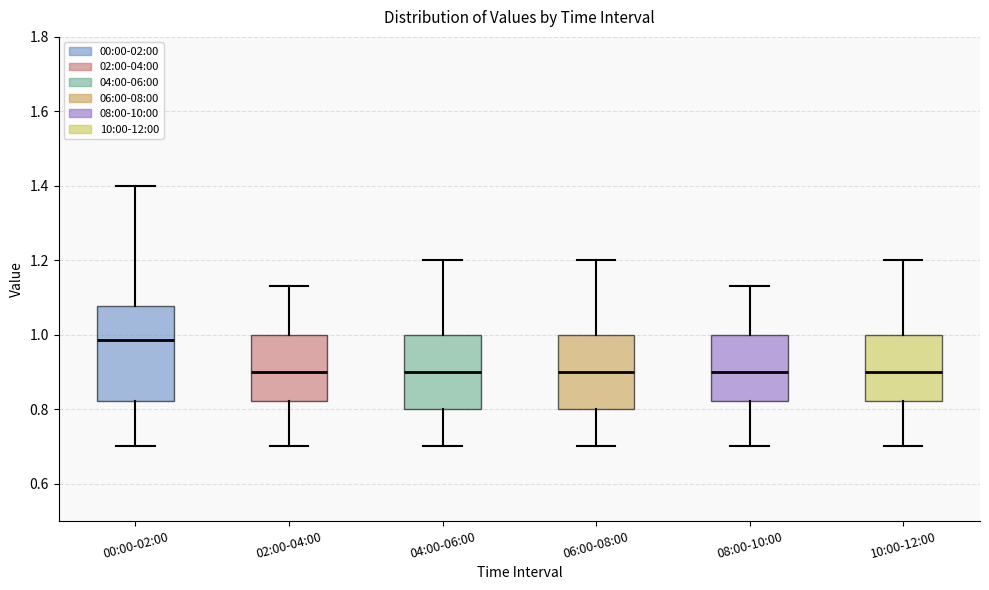

Reading left to right, read every box against the y-axis: the position of its median line, the range the box covers, and the ends of its whiskers. The values are not printed on the chart, so give them approximately, as read against the axis.

00:00-02:00: median 0.98, box 0.82 to 1.08, whiskers 0.70 to 1.40
02:00-04:00: median 0.90, box 0.82 to 1.00, whiskers 0.70 to 1.14
04:00-06:00: median 0.90, box 0.80 to 1.00, whiskers 0.70 to 1.20
06:00-08:00: median 0.90, box 0.80 to 1.00, whiskers 0.70 to 1.20
08:00-10:00: median 0.90, box 0.82 to 1.00, whiskers 0.70 to 1.14
10:00-12:00: median 0.90, box 0.82 to 1.00, whiskers 0.70 to 1.20